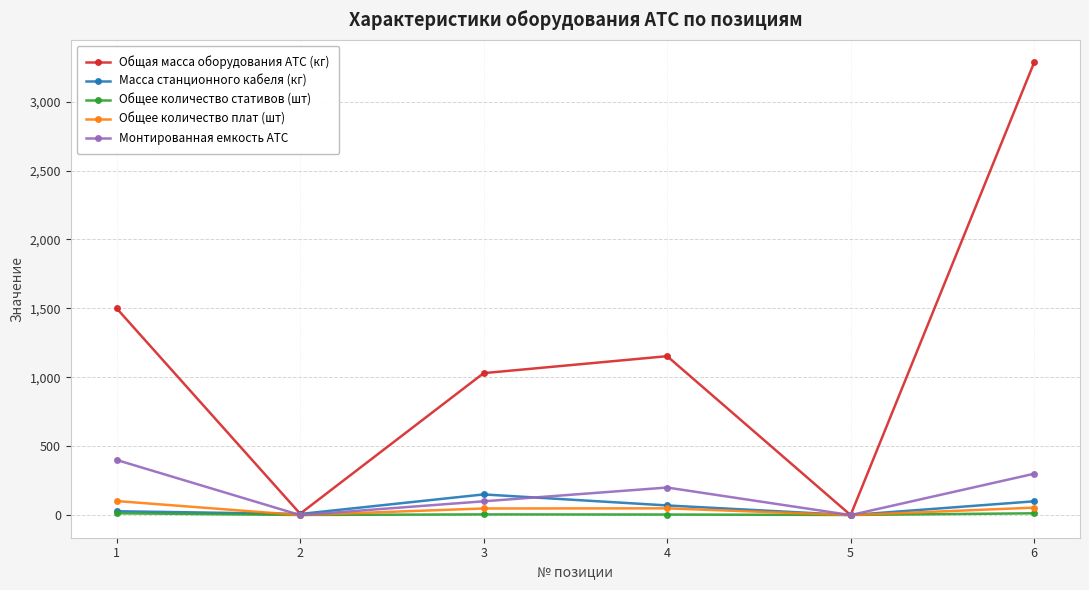

What is the greatest value displayed?

3284